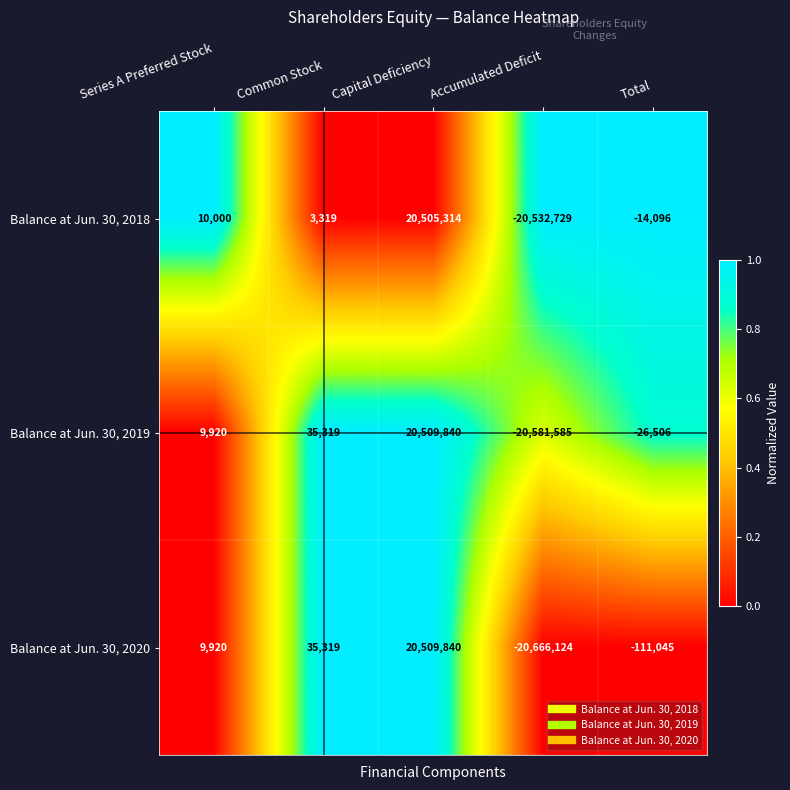

Where is Balance at Jun. 30, 2020 nearest to the value -78142?

Total